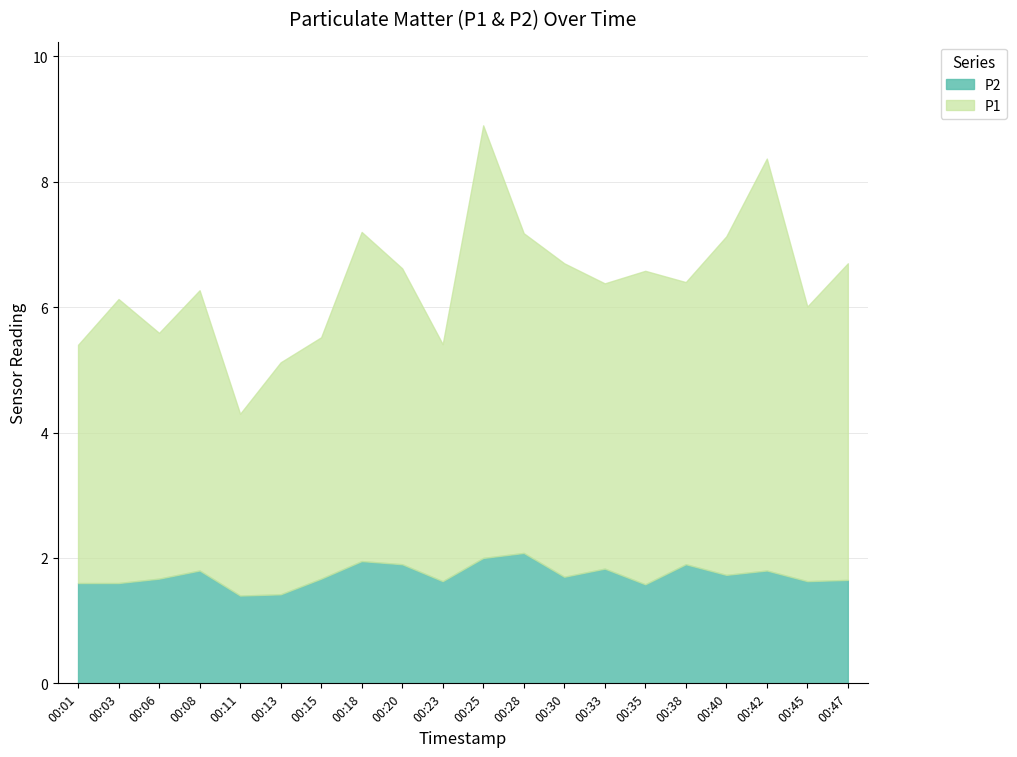

Rank the series by their average value, from lowest to highest.

P2, P1